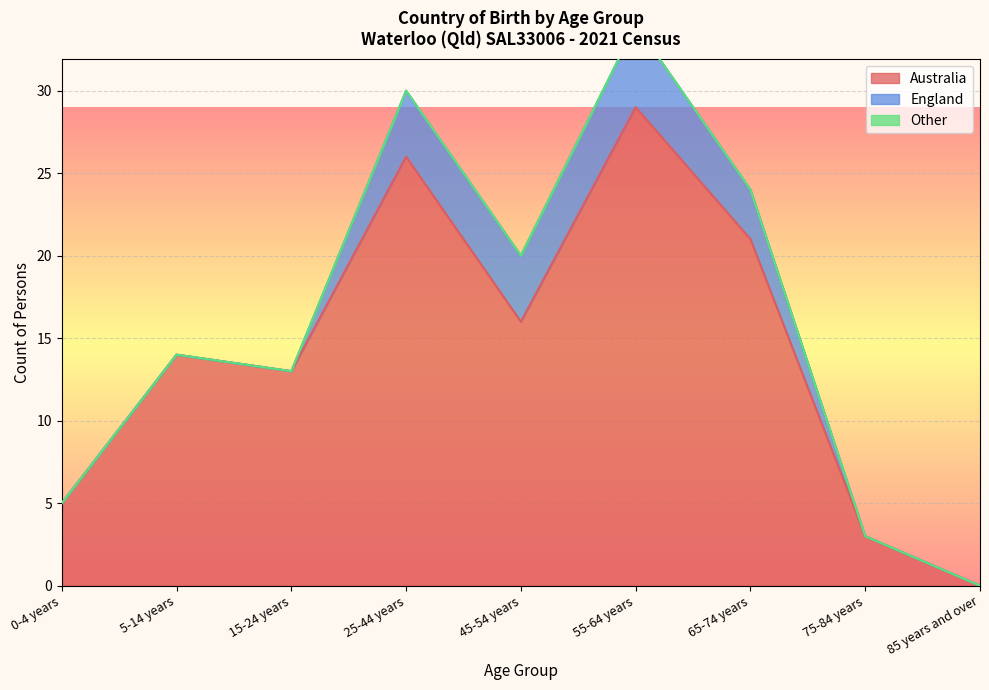

True or false: Other and England intersect in this chart.

False